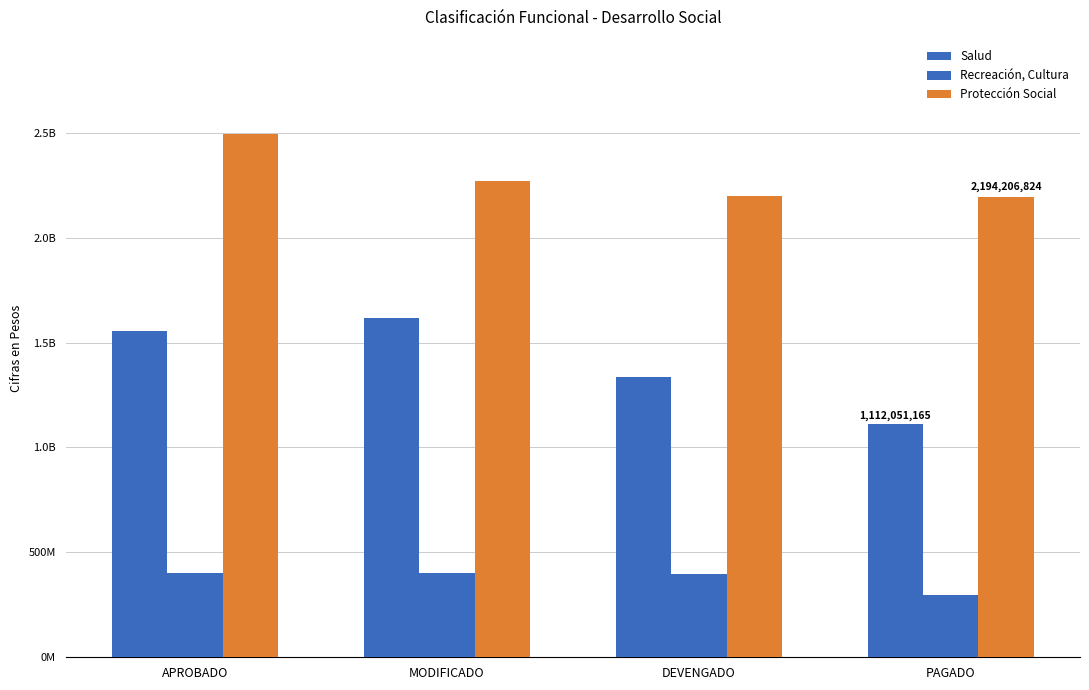

Does the chart contain stacked bars?

No